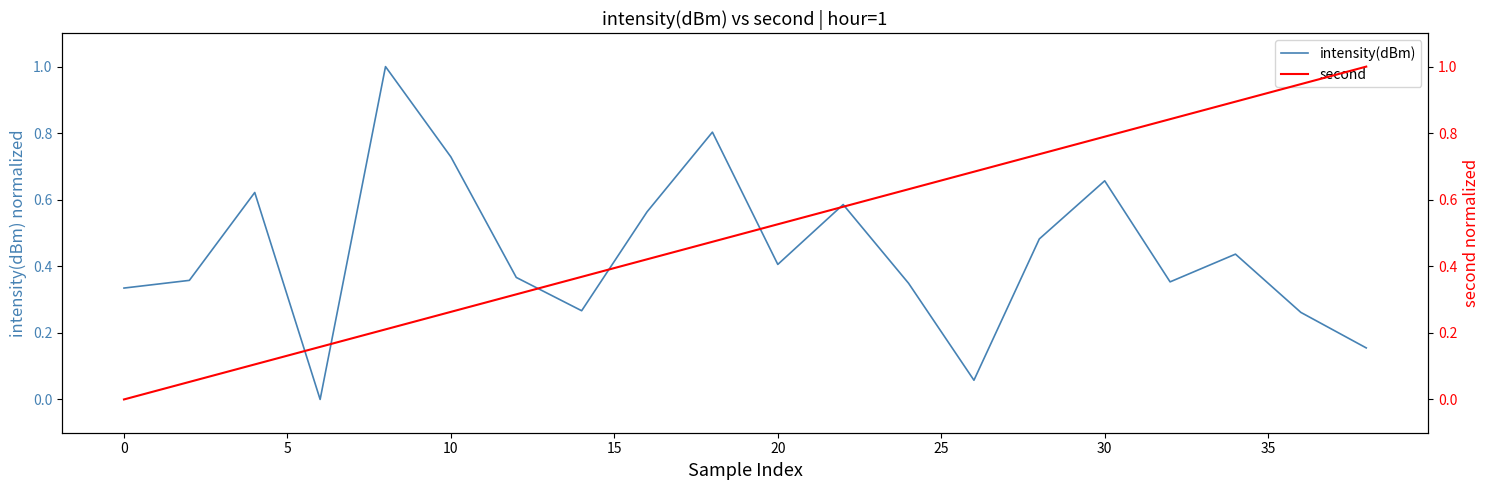

Which series changed the most between 0 and 10?

intensity(dBm)